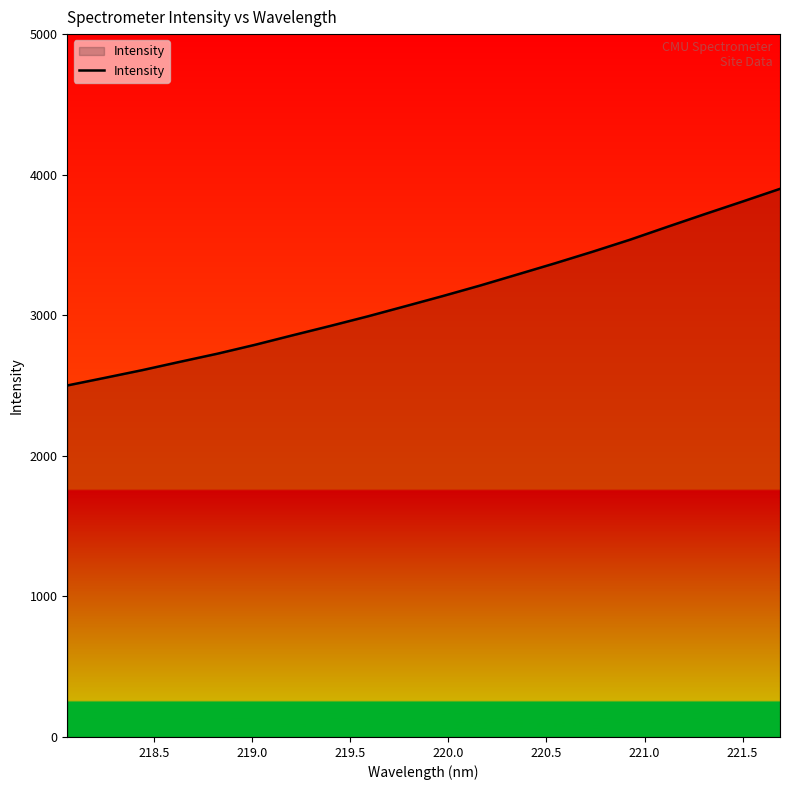

What is the minimum value shown in the chart?

2500.5